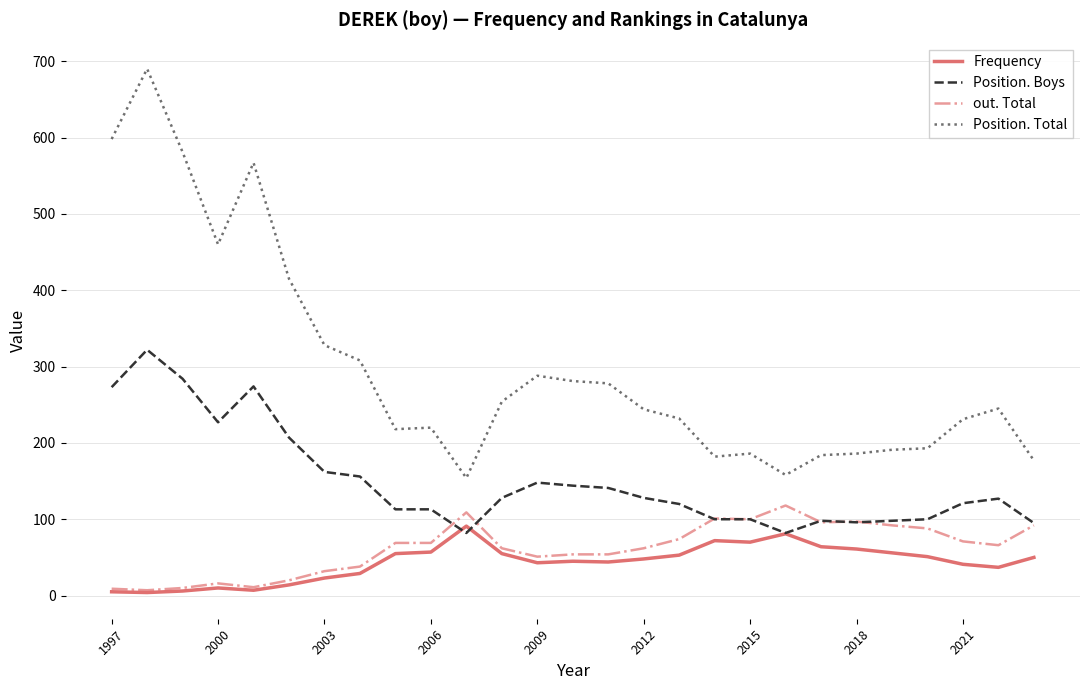

What is the smallest value displayed?

4